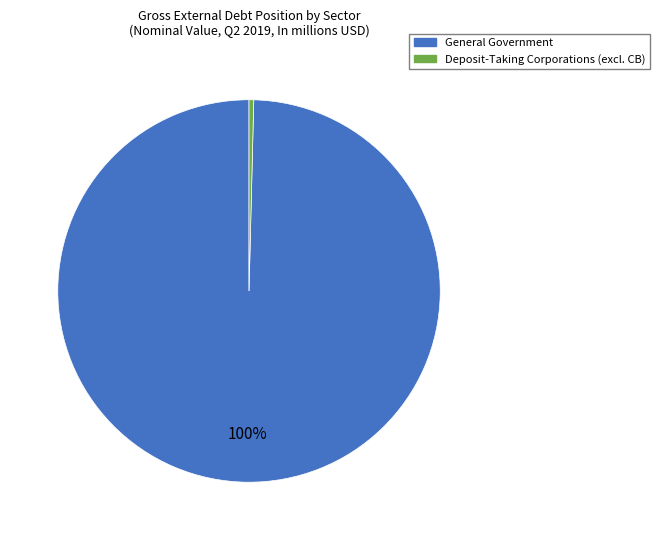

How many slices are in this pie chart?

2